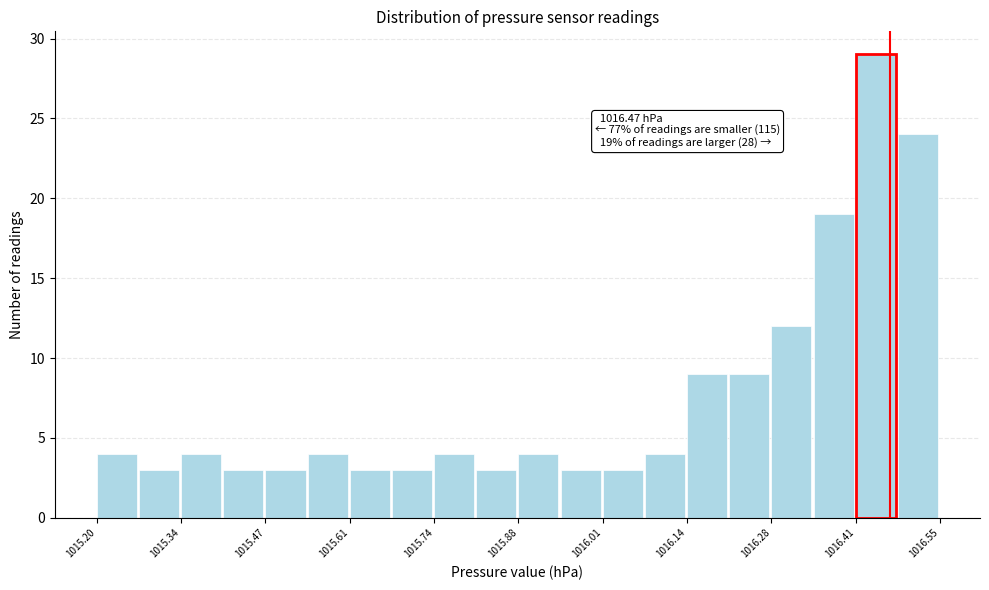

Around what value on the x-axis is the tallest bar? Give the approximate position of its centre, as read against the axis.

1016.44